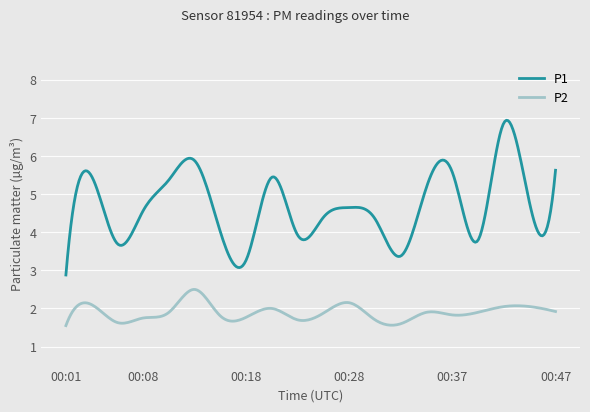

What is the difference between the maximum and second lowest values in the P2 series?

0.9